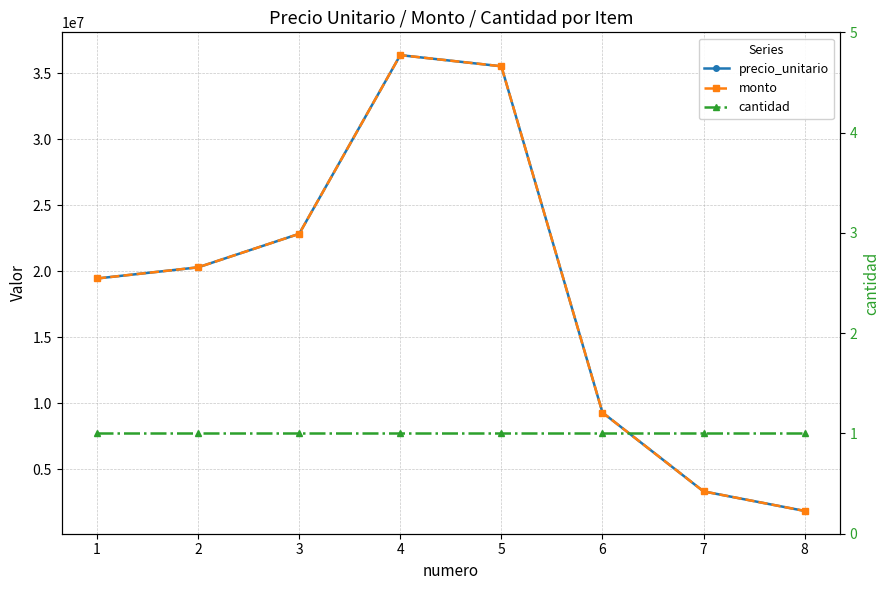

Which label corresponds to the smallest value in the chart?

1